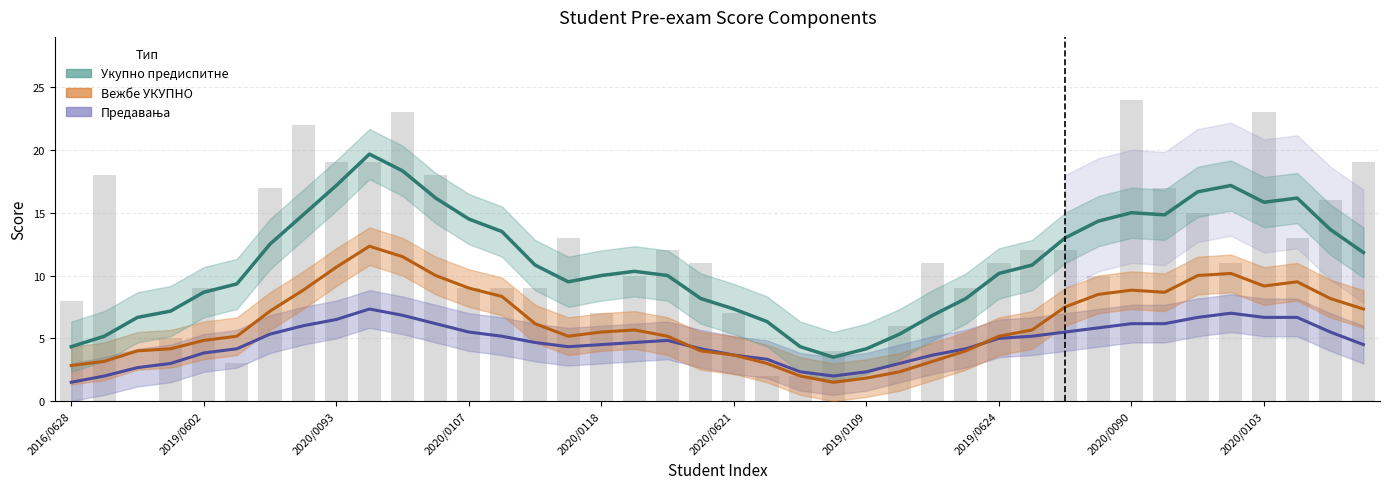

At how many categories does at least one series exceed 7?

31